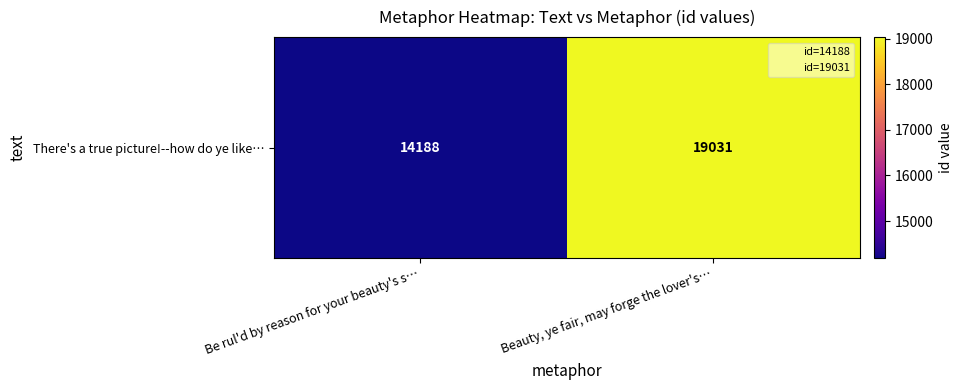

Reading left to right, extract all data points from this chart.

14188	19031